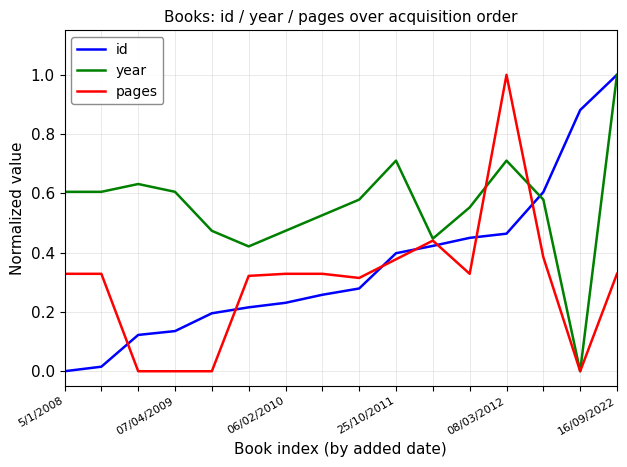

How many distinct data groups are displayed?

3